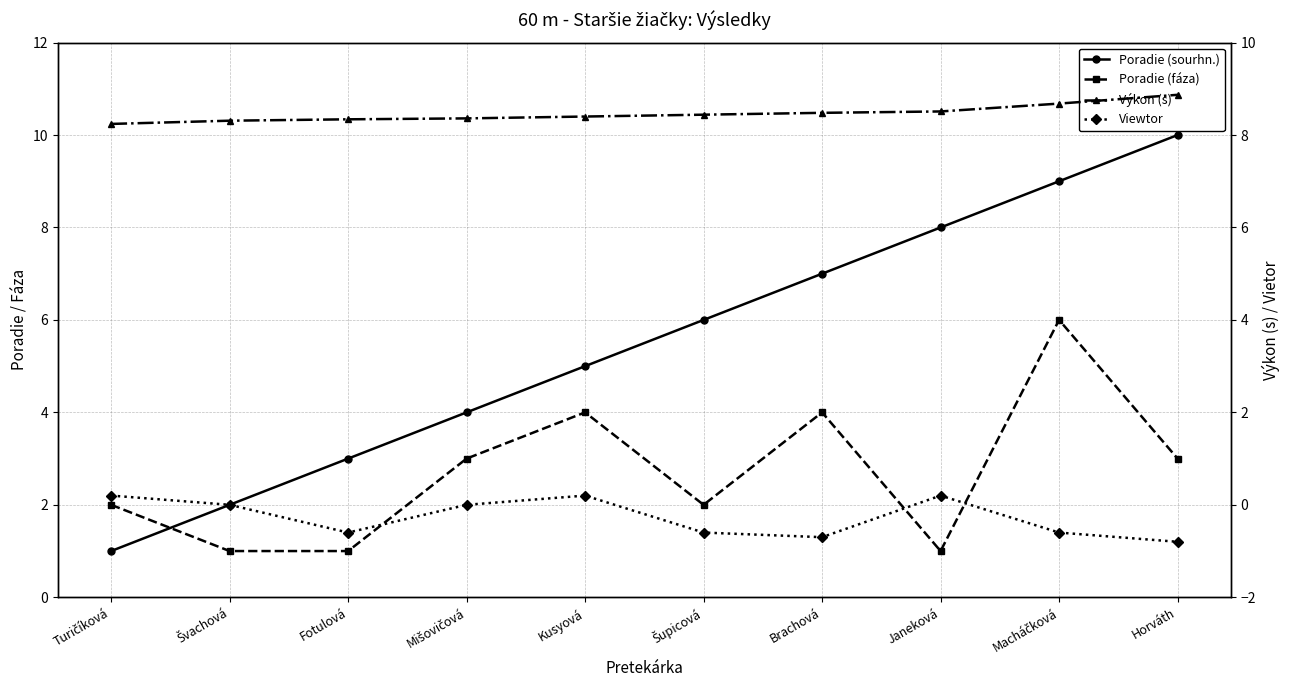

How many lines are shown in the chart?

4